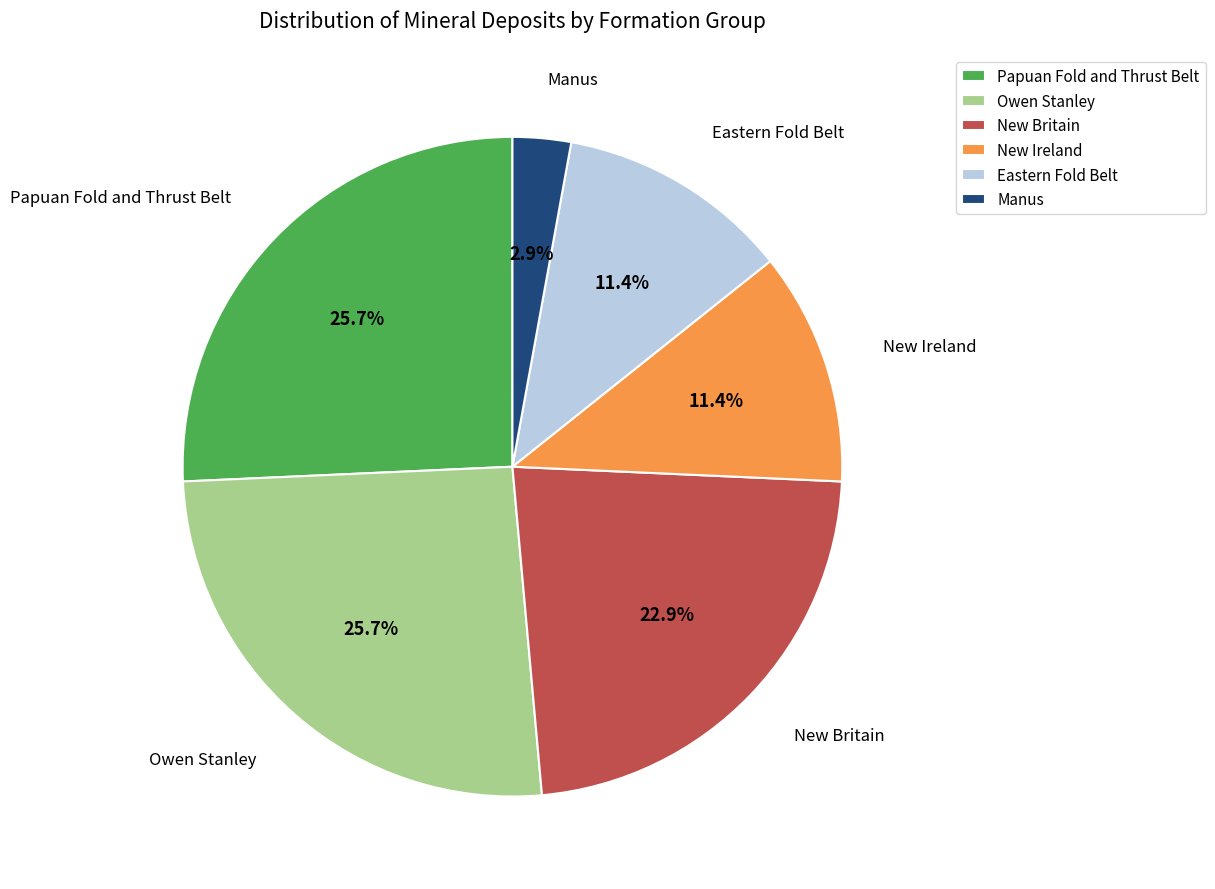

Is there any slice that represents more than half of the pie?

No